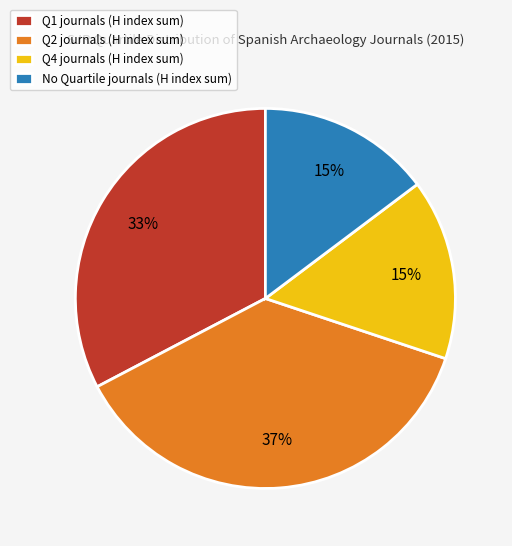

Is there any slice that represents more than half of the pie?

No